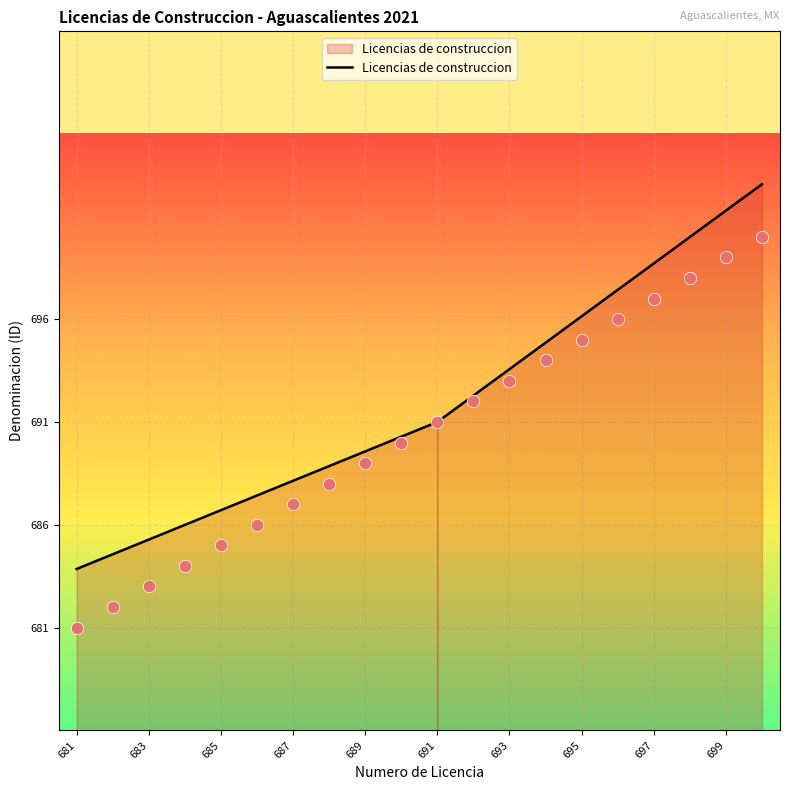

What is the change in value from 683 to 18?

+16.7